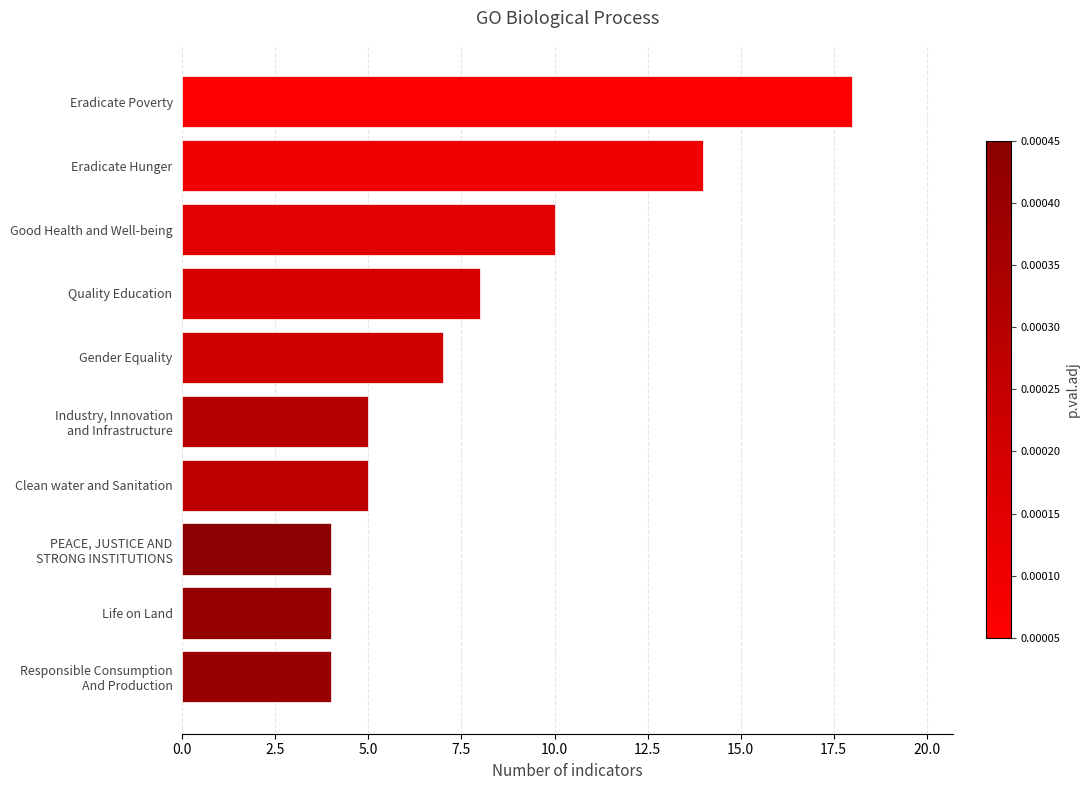

How many series are shown in this chart?

1